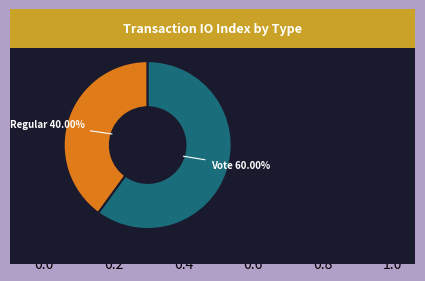

To the nearest percent, what is the difference between the Regular and Vote slice percentages?

20%